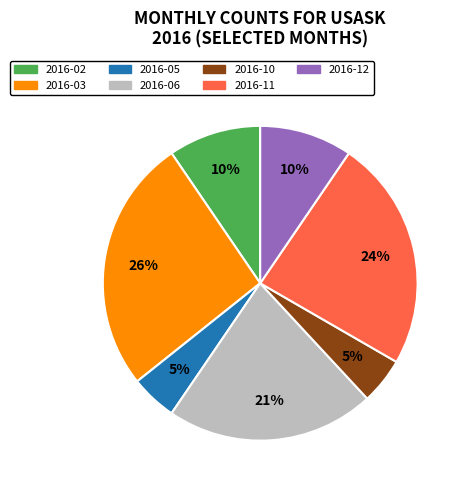

How many slices are in this pie chart?

7